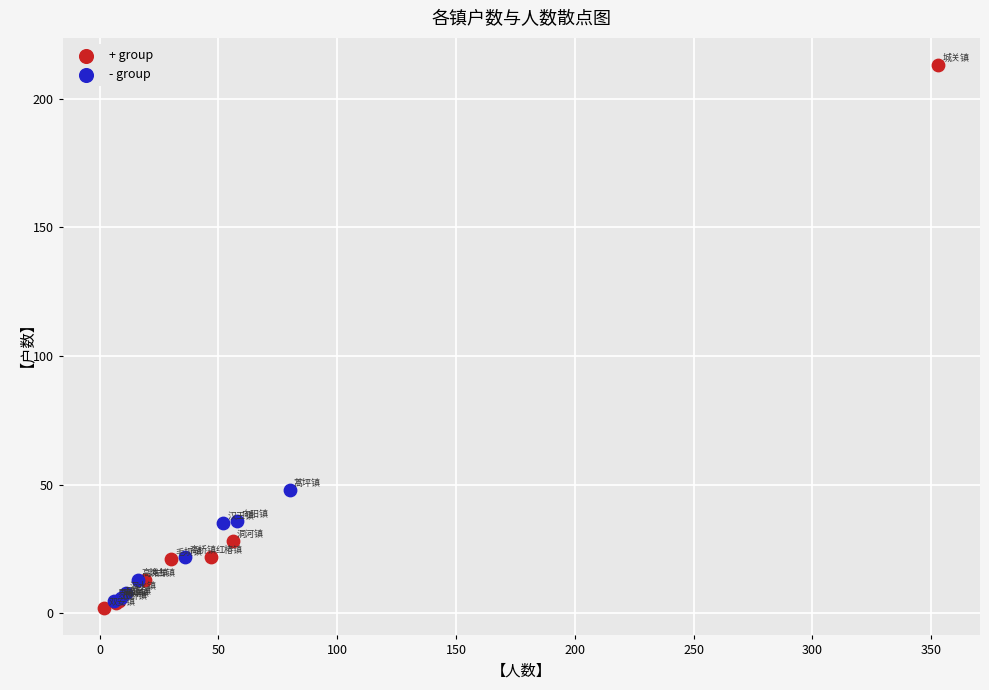

Which series has the widest spread of Y values?

+ group